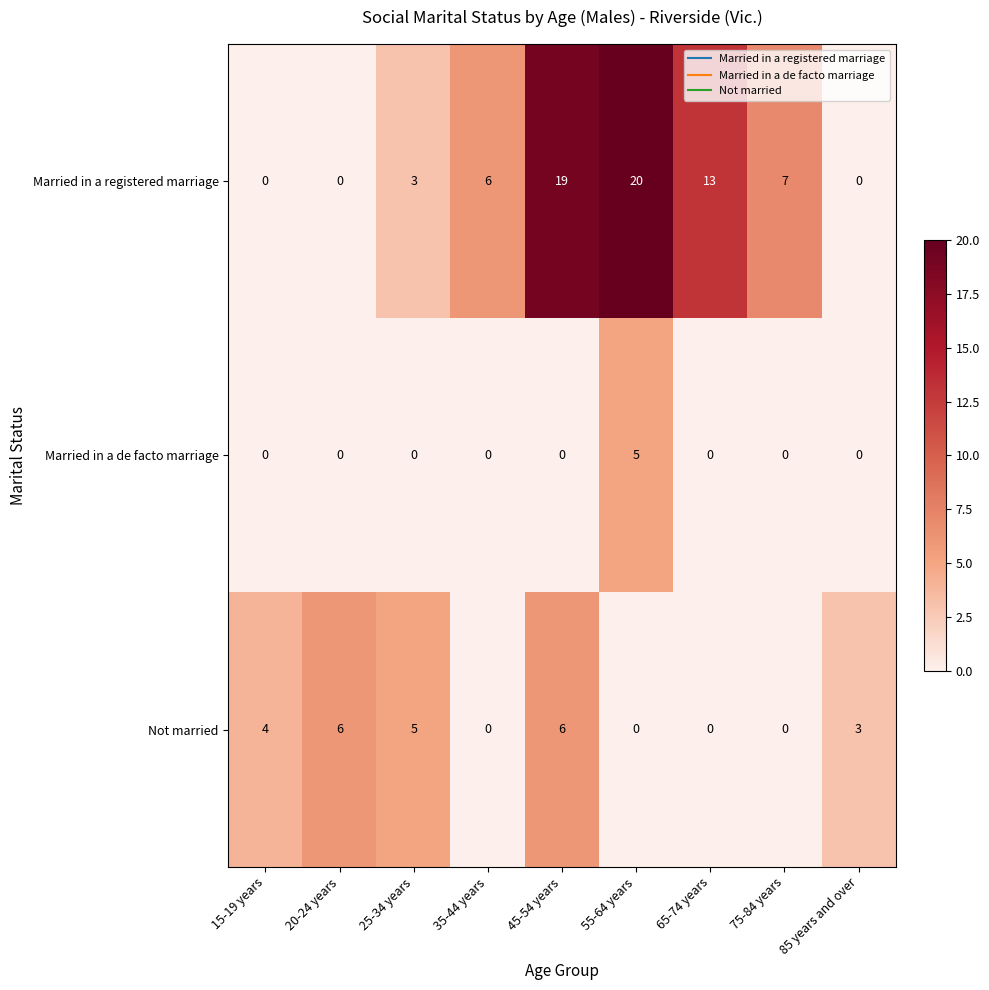

Reading right to left, what are all the values shown in this chart?

Married in a registered marriage: 0	7	13	20	19	6	3	0	0
Married in a de facto marriage: 0	0	0	5	0	0	0	0	0
Not married: 3	0	0	0	6	0	5	6	4